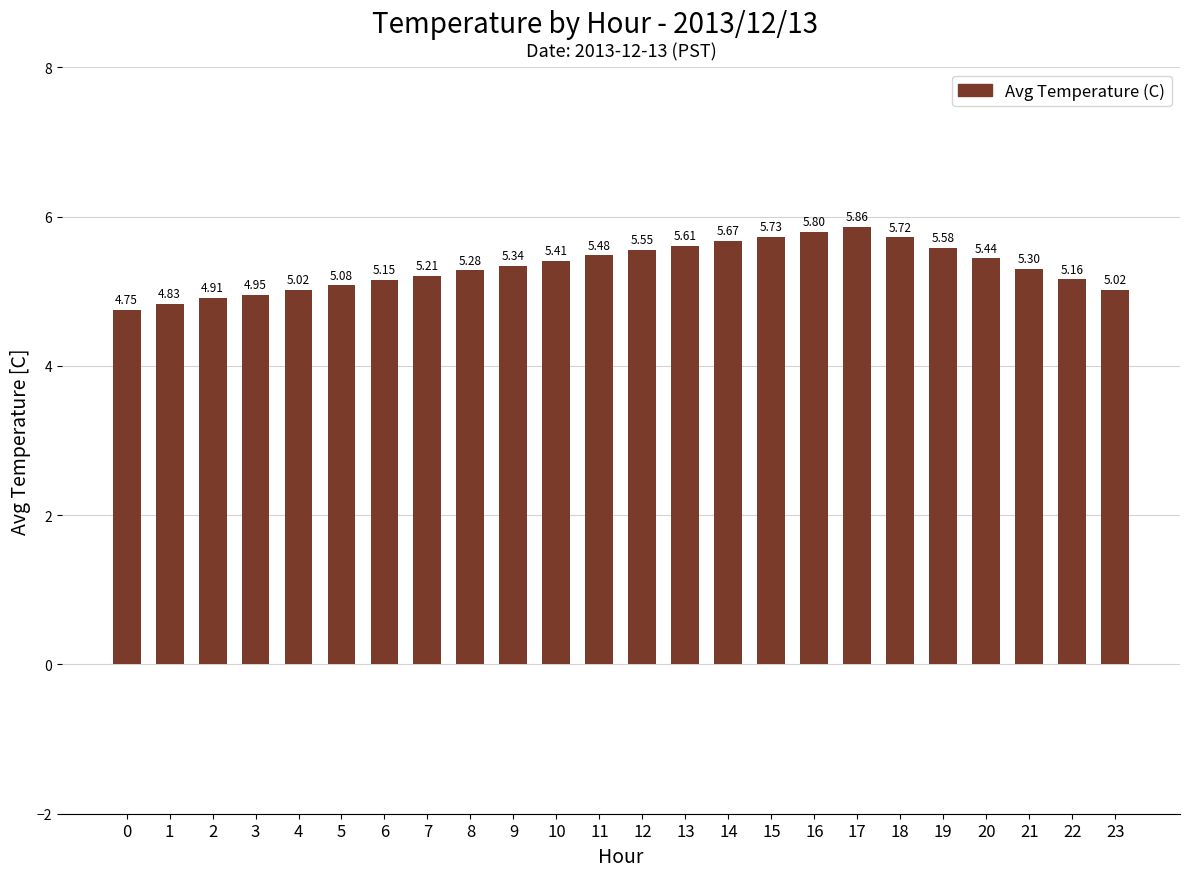

What is the average value?

5.3